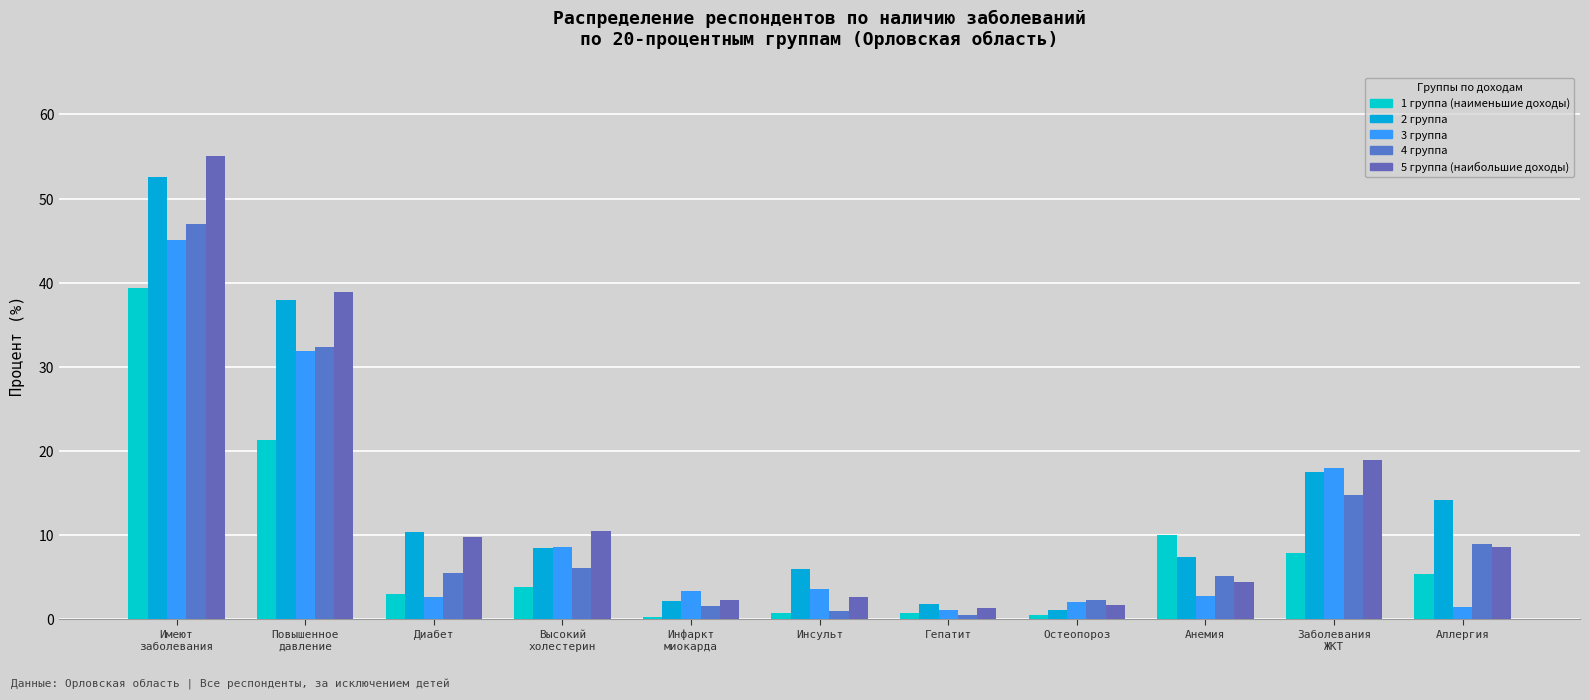

What is the maximum value shown in the chart?

55.1